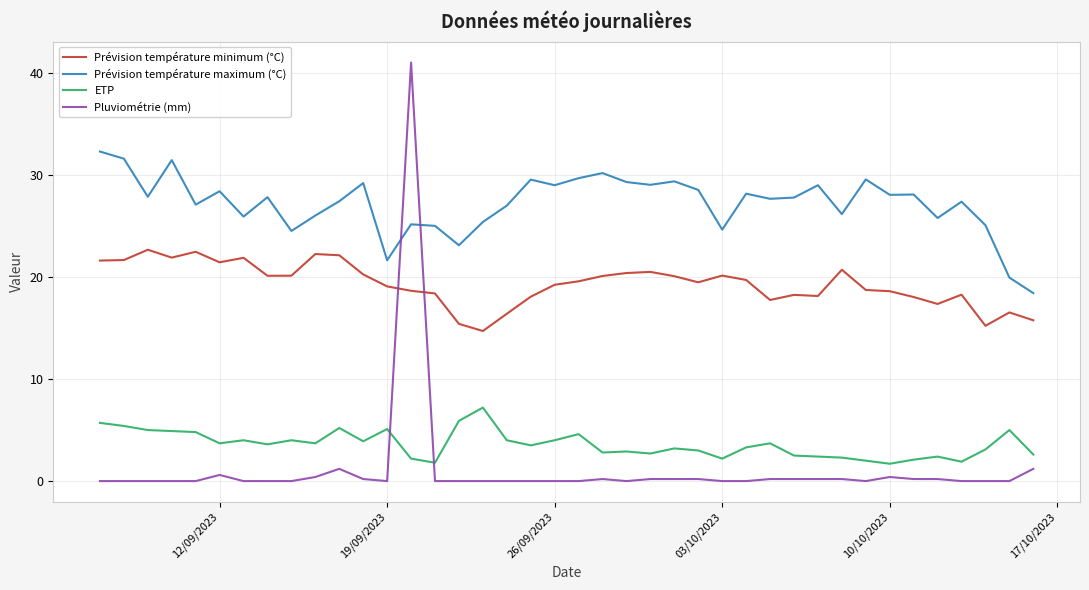

How many times do ETP and Pluviométrie (mm) cross each other?

2